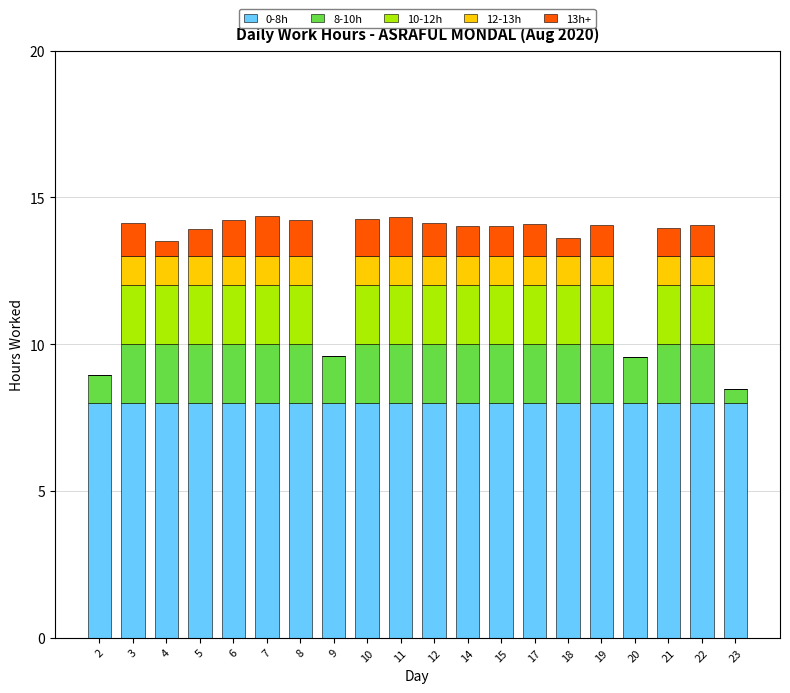

What is the highest value of the 0-8h series?

8.0